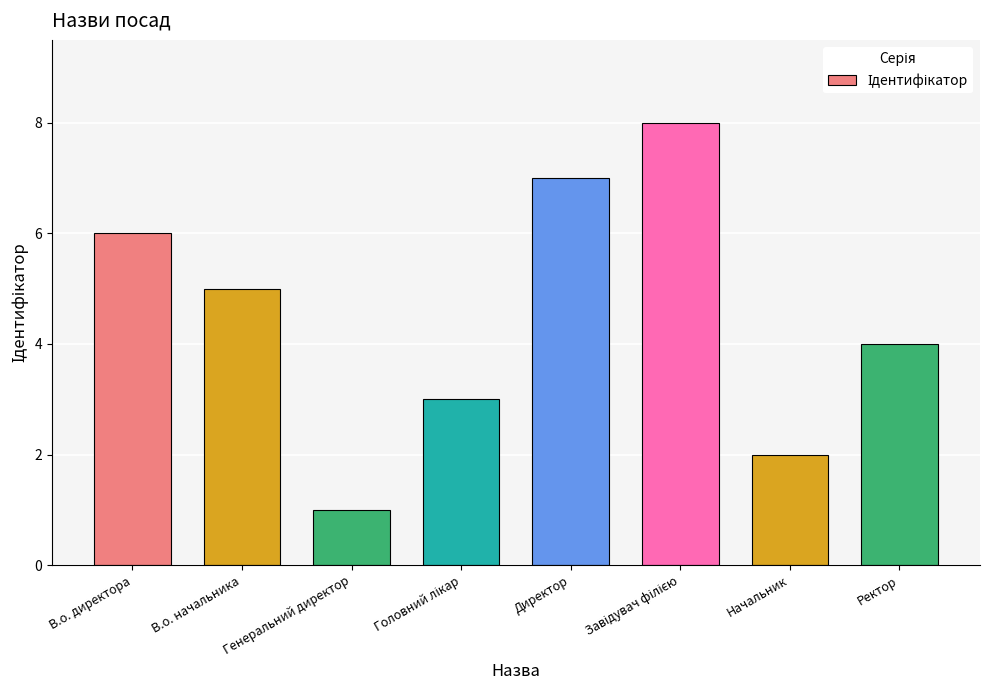

Reading left to right, extract all data points from this chart.

6	5	1	3	7	8	2	4